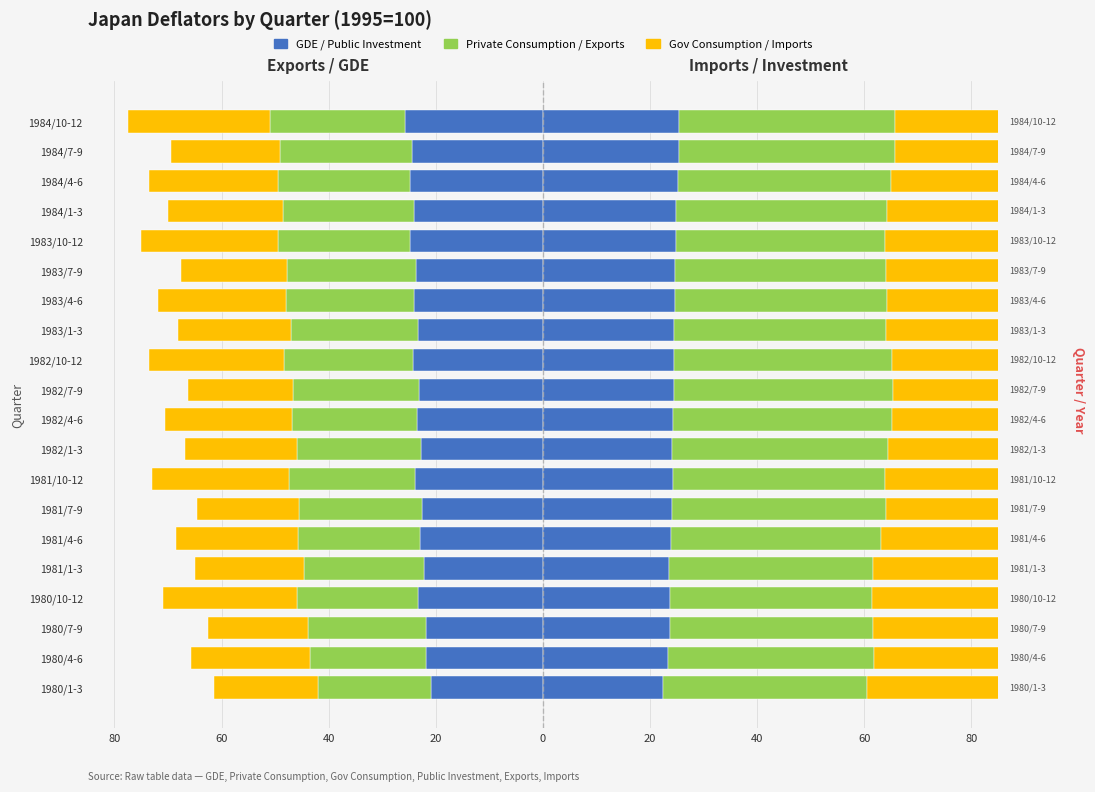

What is the minimum value shown in the chart?

-26.5